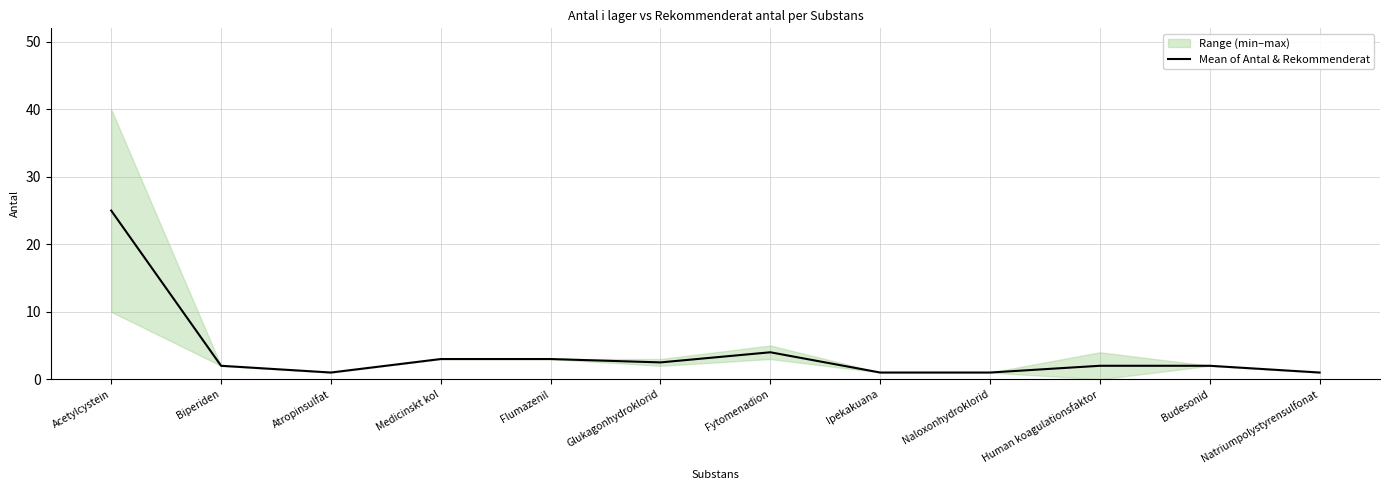

Between Atropinsulfat and Glukagonhydroklorid, which is larger?

Glukagonhydroklorid